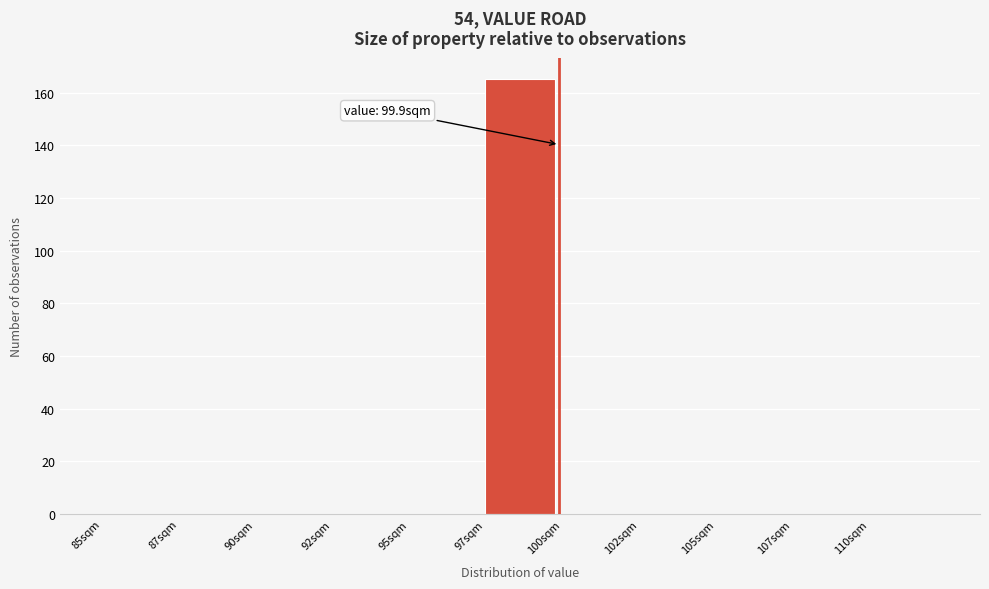

Reading left to right, transcribe all the data shown in this chart.

85sqm=0	87sqm=0	90sqm=0	92sqm=0	95sqm=0	97sqm=165	100sqm=0	102sqm=0	105sqm=0	107sqm=0	110sqm=0